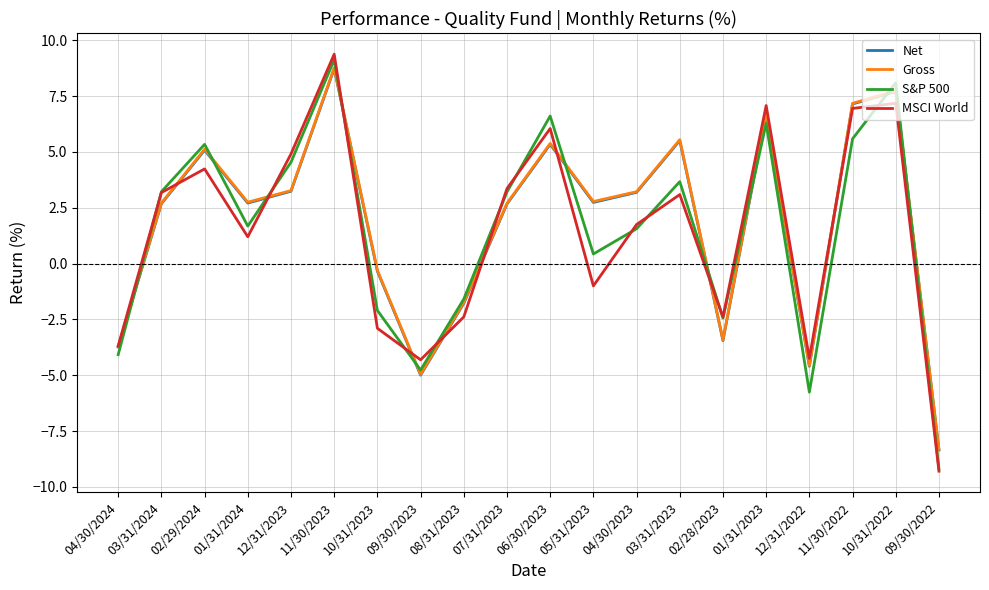

How many values in the Gross series are below 2?

7